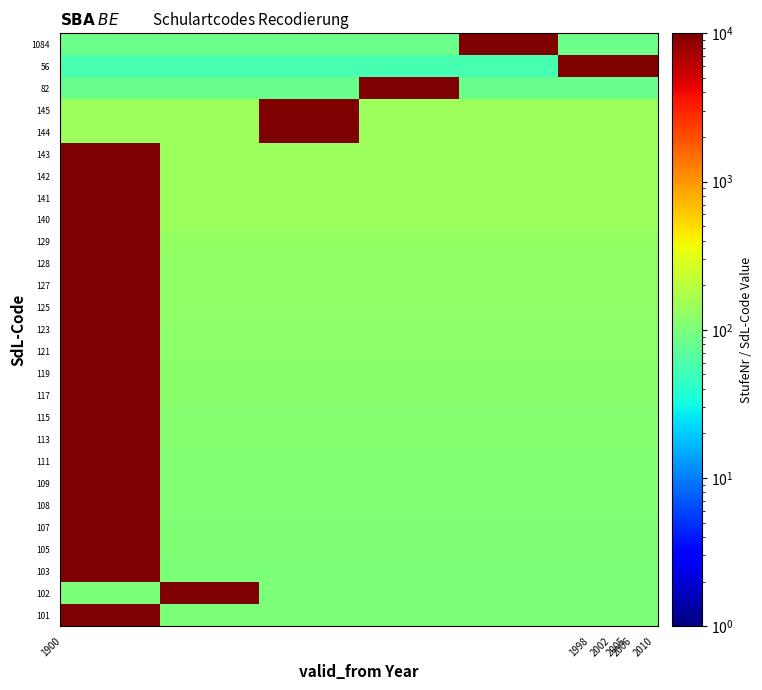

Reading left to right, list all the values displayed in this chart.

101: 10004	101	101	101	101	101
102: 102	10004	102	102	102	102
103: 10004	103	103	103	103	103
105: 10004	105	105	105	105	105
107: 10004	107	107	107	107	107
108: 10004	108	108	108	108	108
109: 10004	109	109	109	109	109
111: 10004	111	111	111	111	111
113: 10004	113	113	113	113	113
115: 10004	115	115	115	115	115
117: 10004	117	117	117	117	117
119: 10004	119	119	119	119	119
121: 10004	121	121	121	121	121
123: 10004	123	123	123	123	123
125: 10004	125	125	125	125	125
127: 10004	127	127	127	127	127
128: 10004	128	128	128	128	128
129: 10004	129	129	129	129	129
140: 10004	140	140	140	140	140
141: 10004	141	141	141	141	141
142: 10004	142	142	142	142	142
143: 10004	143	143	143	143	143
144: 144	144	10004	144	144	144
145: 145	145	10004	145	145	145
82: 82	82	82	10004	82	82
56: 56	56	56	56	56	10004
1084: 84	84	84	84	10004	84